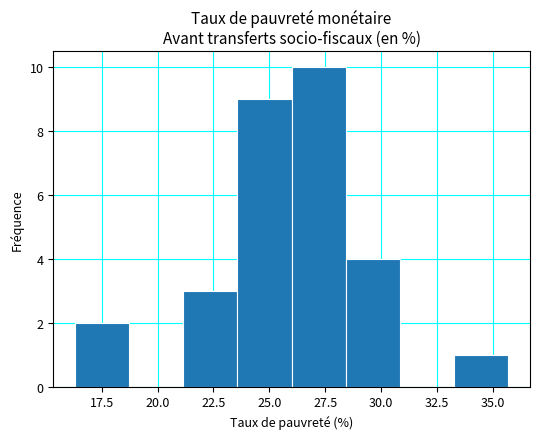

Reading left to right, transcribe this chart: for each bar, give the range it covers on the x-axis and its height. Neither the bar edges nor the heights are printed on the chart, so give them approximately, as read against the axes.

16.5 to 18.5: 2
18.5 to 21.0: 0
21.0 to 23.5: 3
23.5 to 26.0: 9
26.0 to 28.5: 10
28.5 to 31.0: 4
31.0 to 33.5: 0
33.5 to 35.5: 1